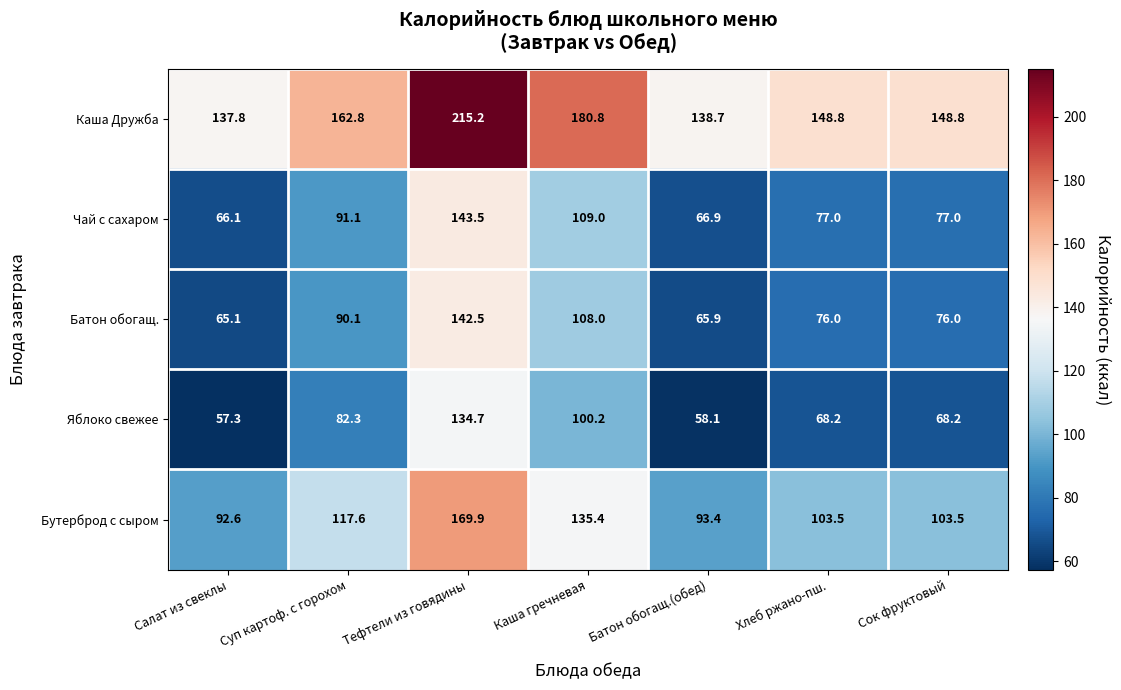

Where does the Бутерброд с сыром series first go above 103?

Суп картоф. с горохом